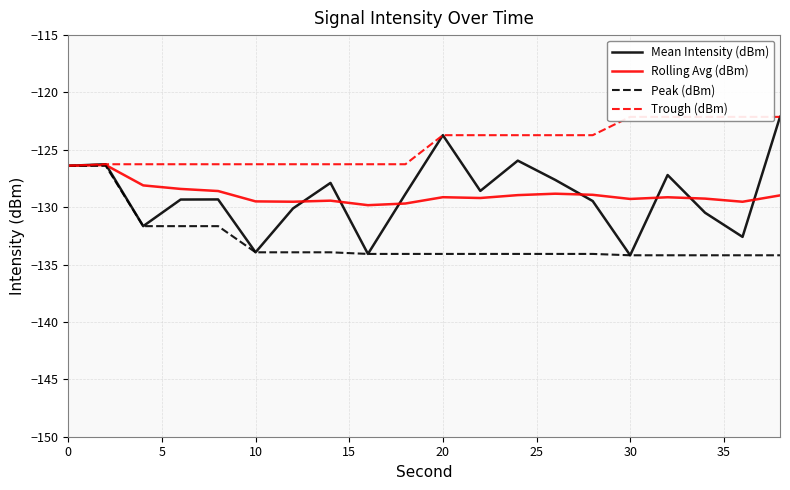

Which series has the widest spread of values?

Mean Intensity (dBm)